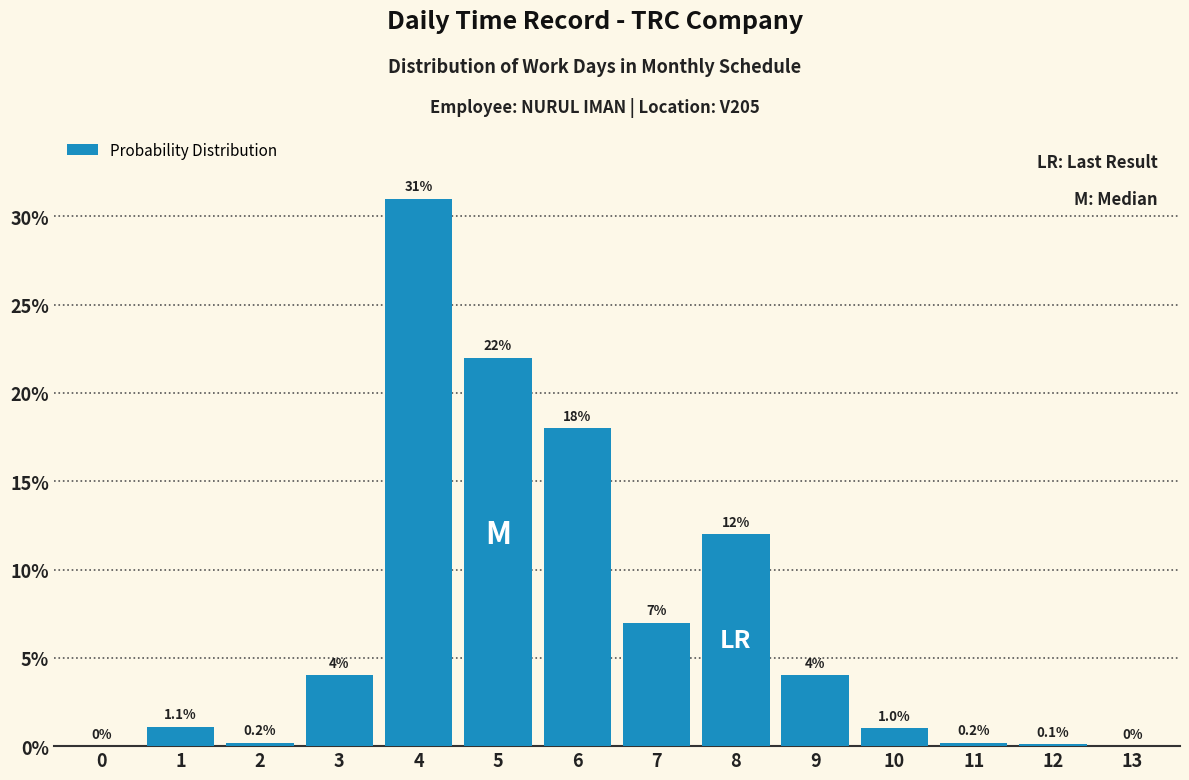

Reading left to right, transcribe all the data shown in this chart.

0=0.0	1=1.1	2=0.2	3=4.0	4=31.0	5=22.0	6=18.0	7=7.0	8=12.0	9=4.0	10=1.0	11=0.2	12=0.1	13=0.0